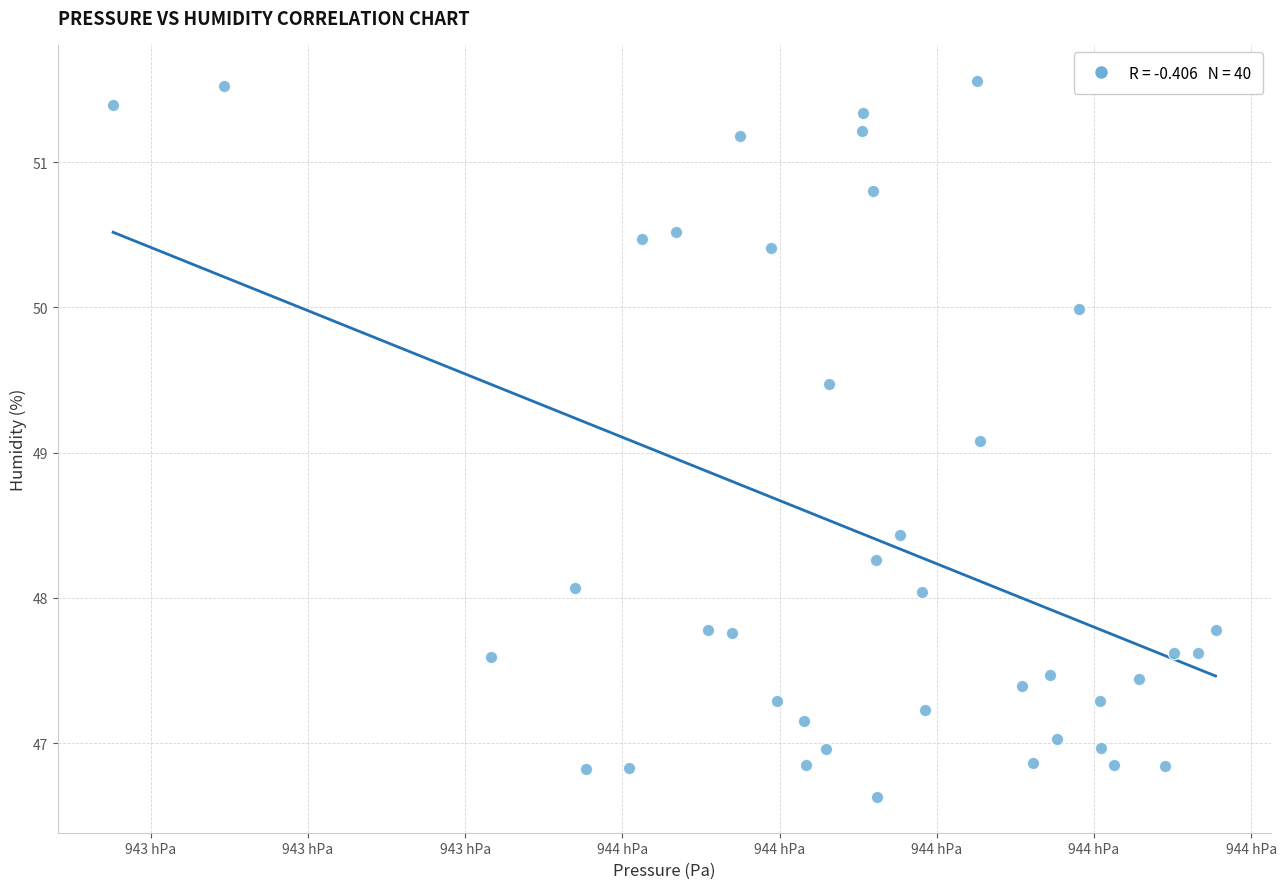

What is the range of Y values (max minus min)?

4.9